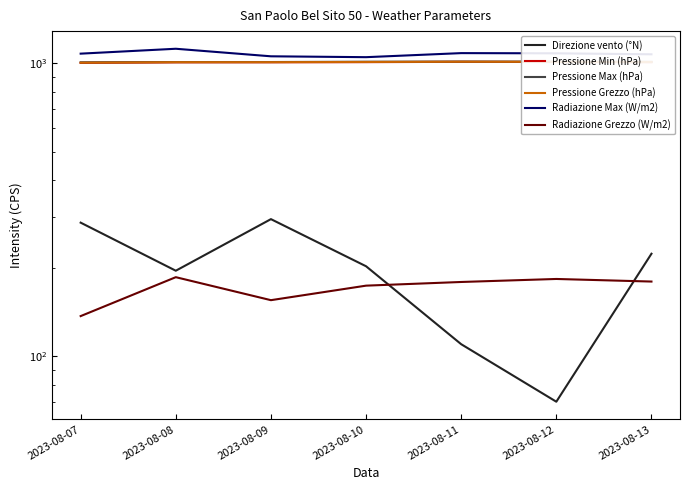

What is the value of the Pressione Min (hPa) point at the 4th from the left?

1009.9